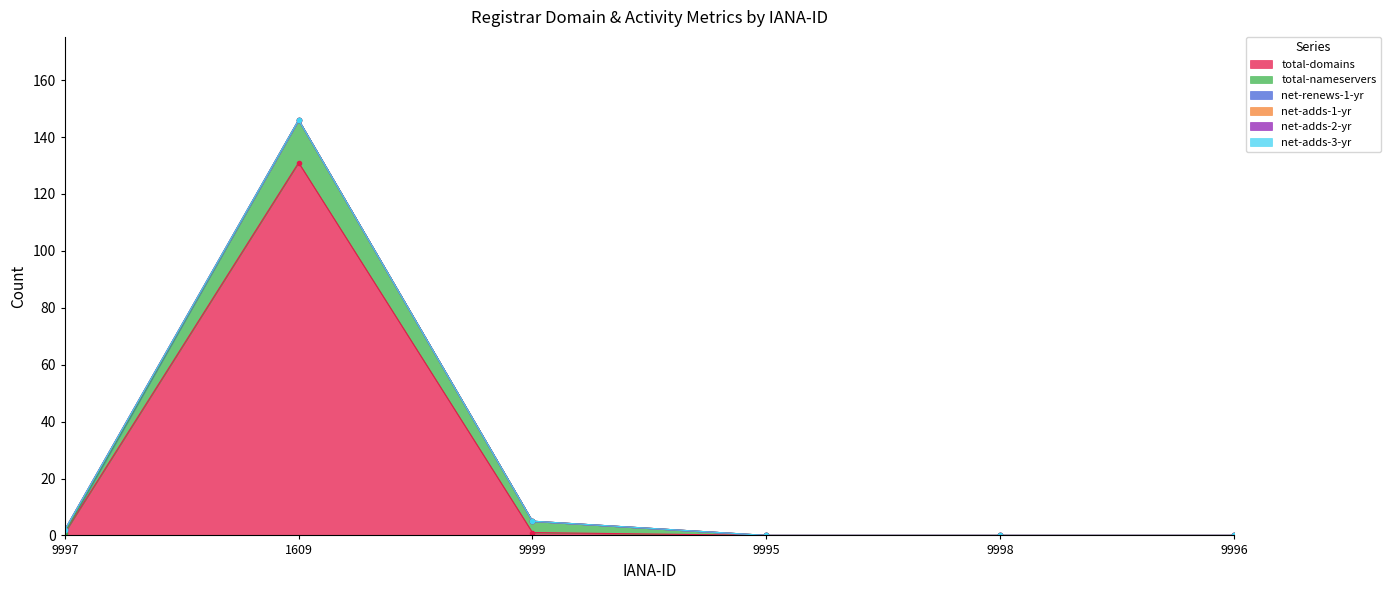

Where is total-nameservers nearest to the value 7?

9999